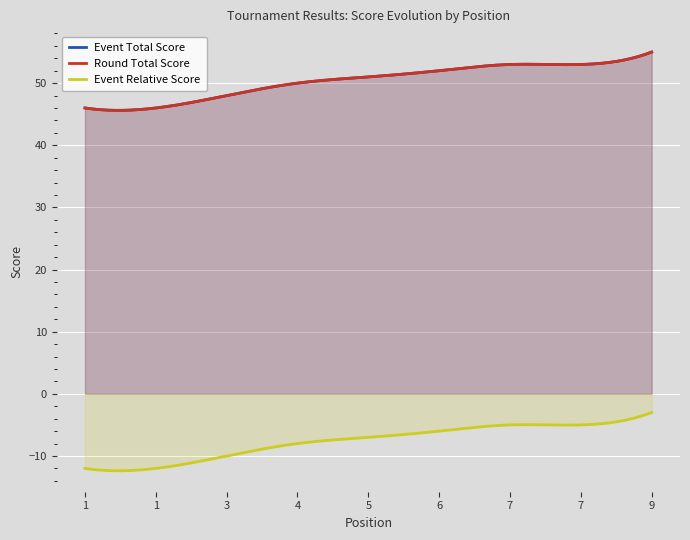

Rank the categories by event_relative_score value from lowest to highest.

1, 1, 3, 4, 5, 6, 7, 7, 9